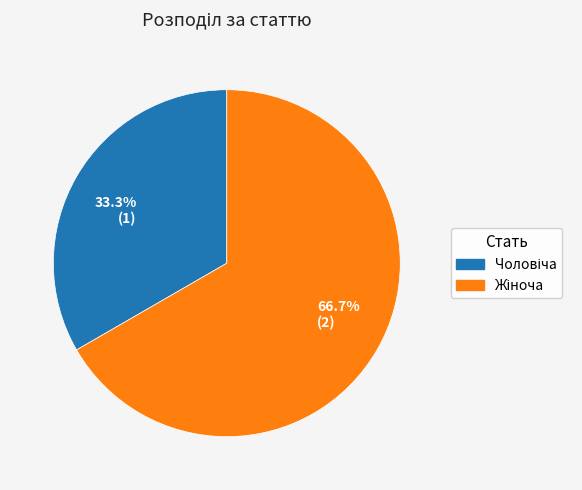

How many segments does this pie chart have?

2